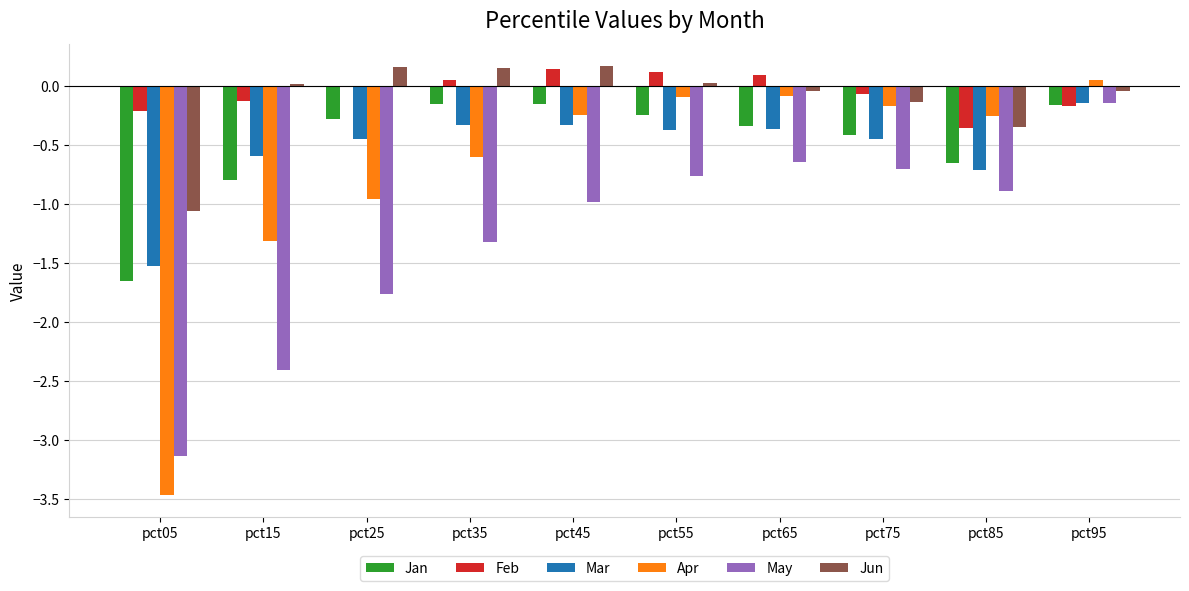

Which series changed the most between pct15 and pct75?

May